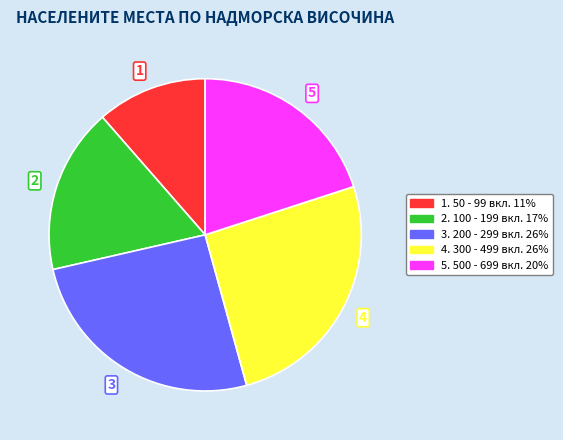

Does any single category account for the majority?

No